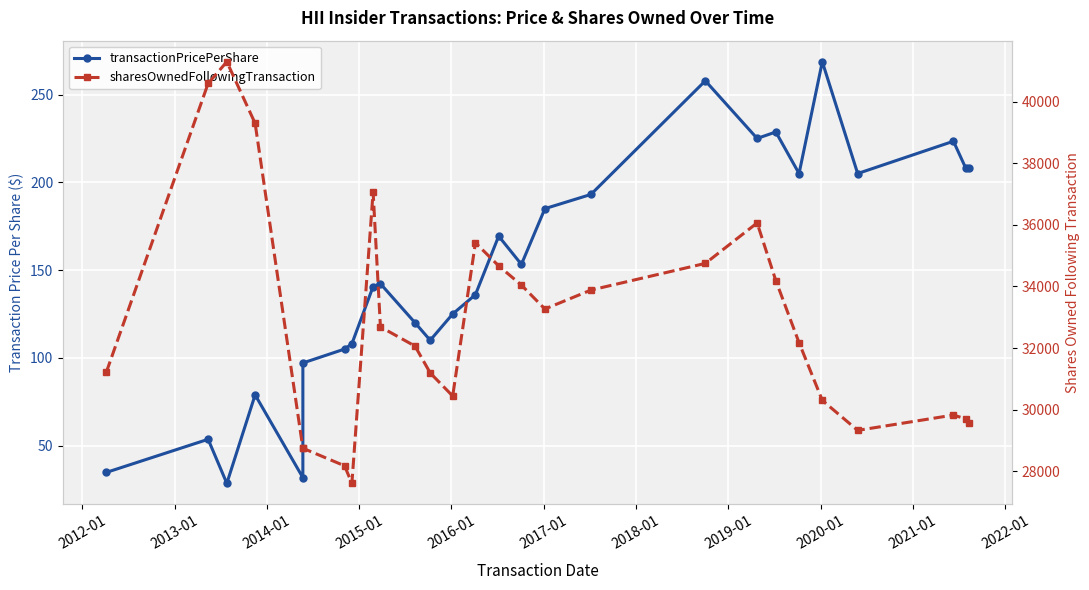

True or false: sharesOwnedFollowingTransaction has more than 2 interior local peaks.

True